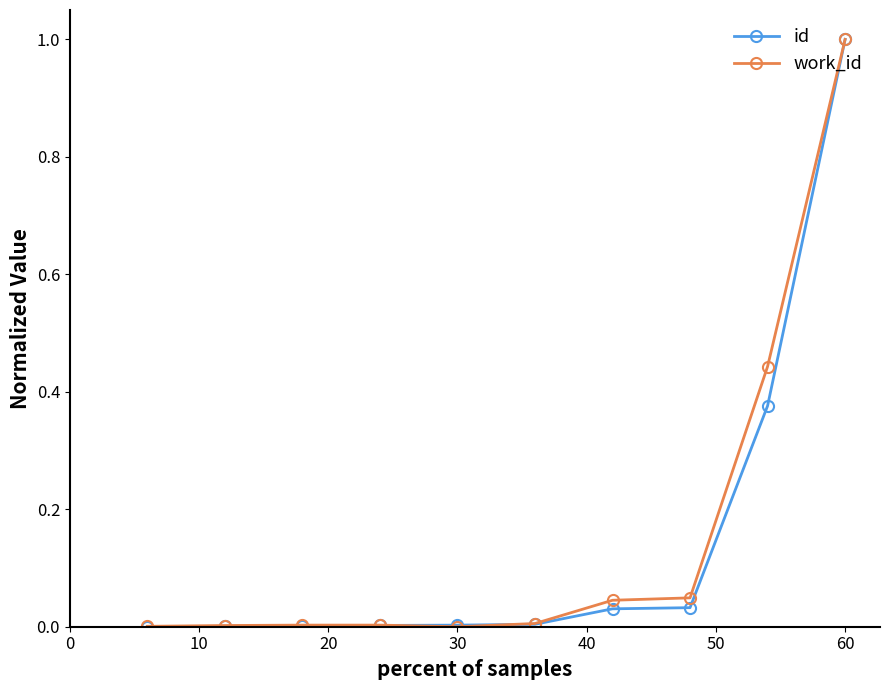

What is the value of the work_id point at the 10th from the left?

1.0